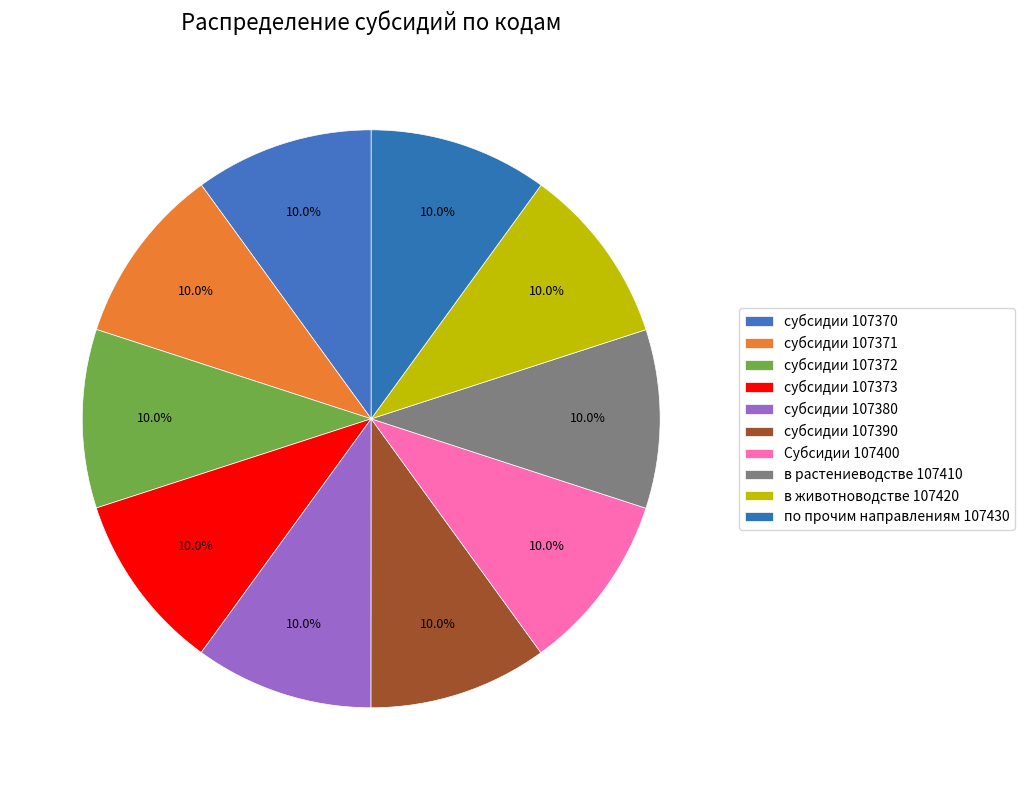

What percentage is the по прочим направлениям 107430 slice, to the nearest percent?

10%